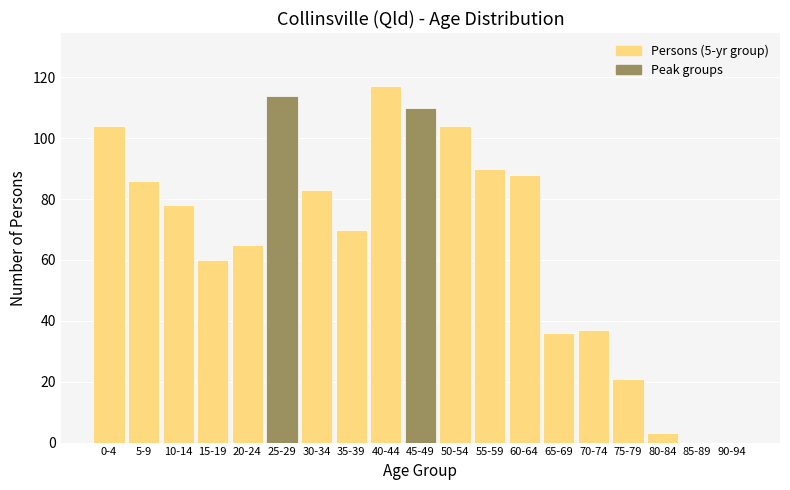

Reading left to right, extract all data points from this chart.

0-4=104	5-9=86	10-14=78	15-19=60	20-24=65	25-29=114	30-34=83	35-39=70	40-44=117	45-49=110	50-54=104	55-59=90	60-64=88	65-69=36	70-74=37	75-79=21	80-84=3	85-89=0	90-94=0